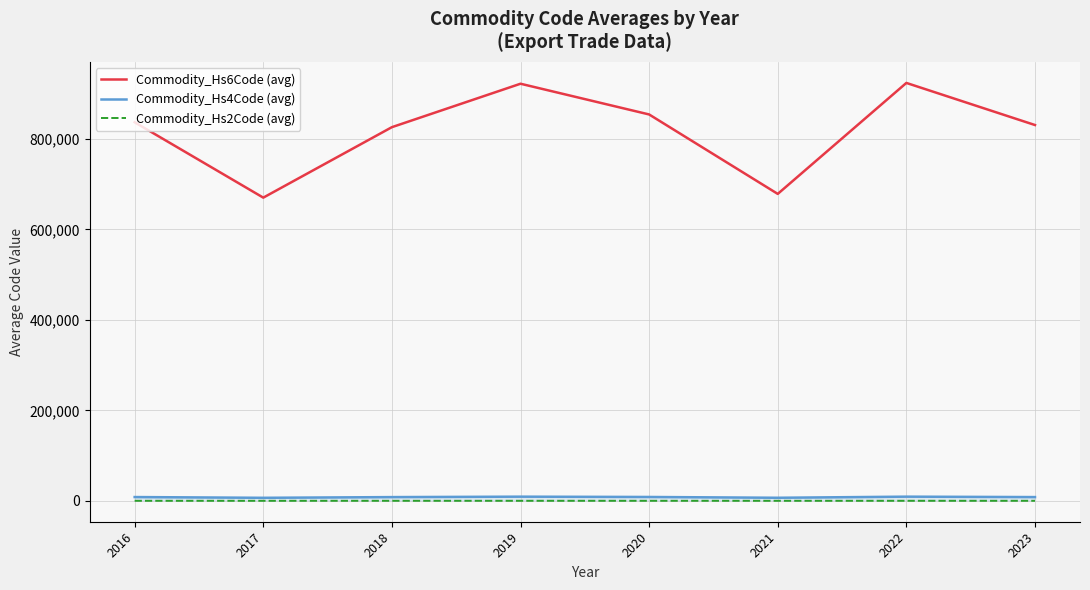

True or false: Commodity_Hs4Code (avg) and Commodity_Hs6Code (avg) intersect in this chart.

False